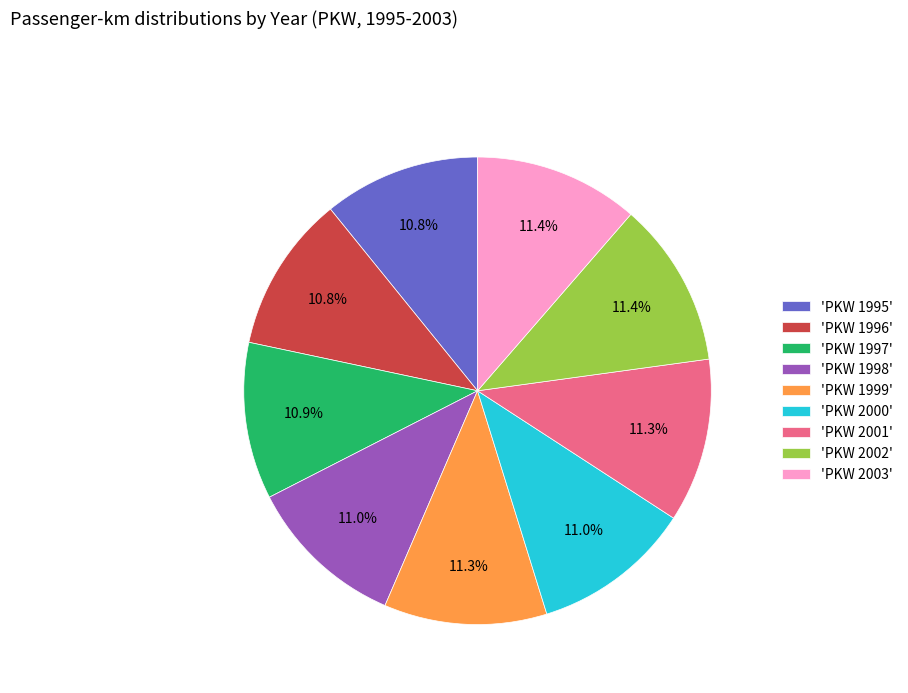

Does 'PKW 1998' represent more than half of the total?

No